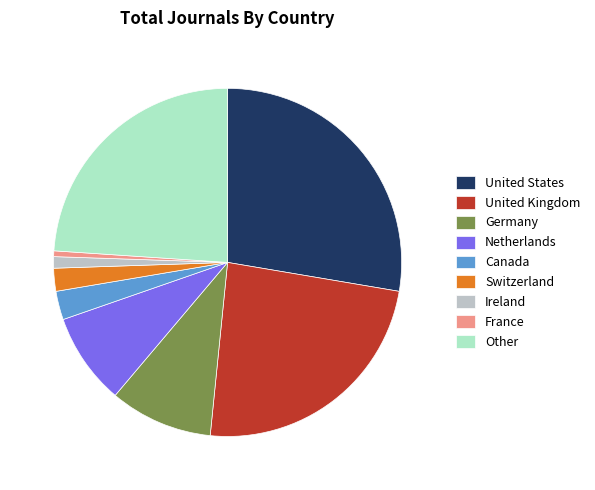

Do Ireland and Netherlands together represent more than half of the pie?

No